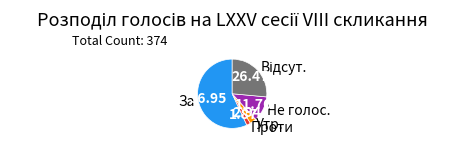

How many segments does this pie chart have?

5